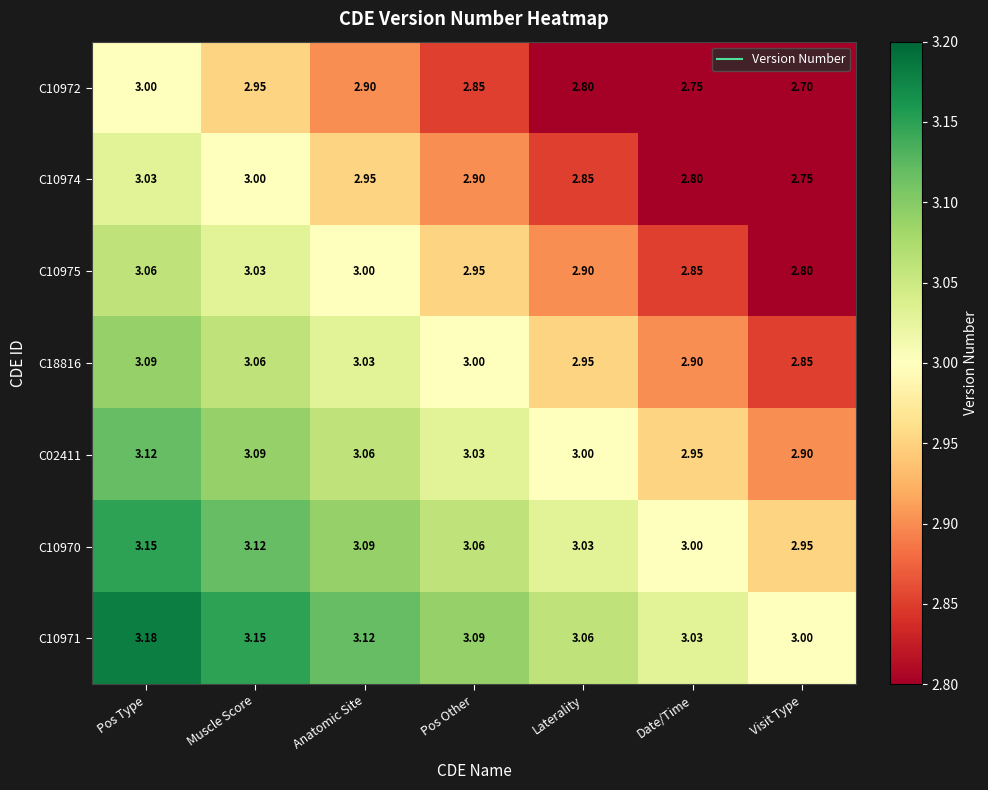

What is the smallest value displayed?

2.7